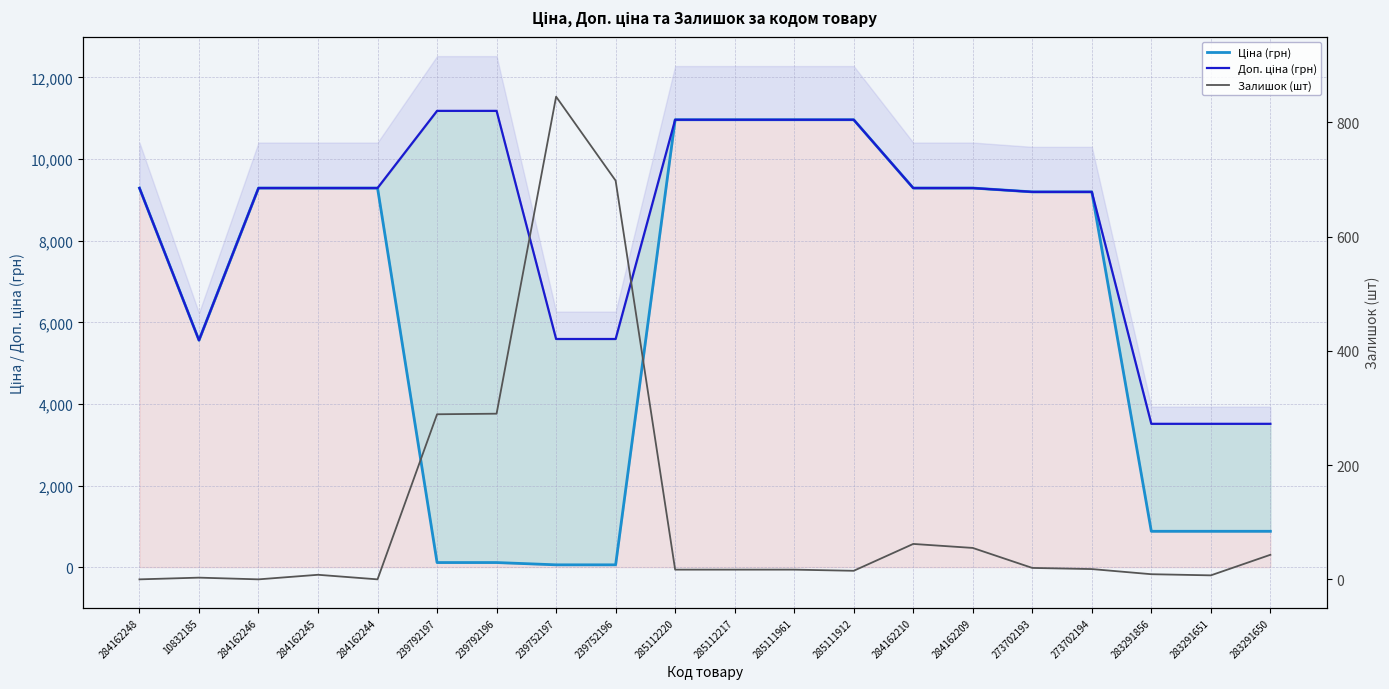

What is the highest value of the Доп. ціна (грн) series?

11182.0